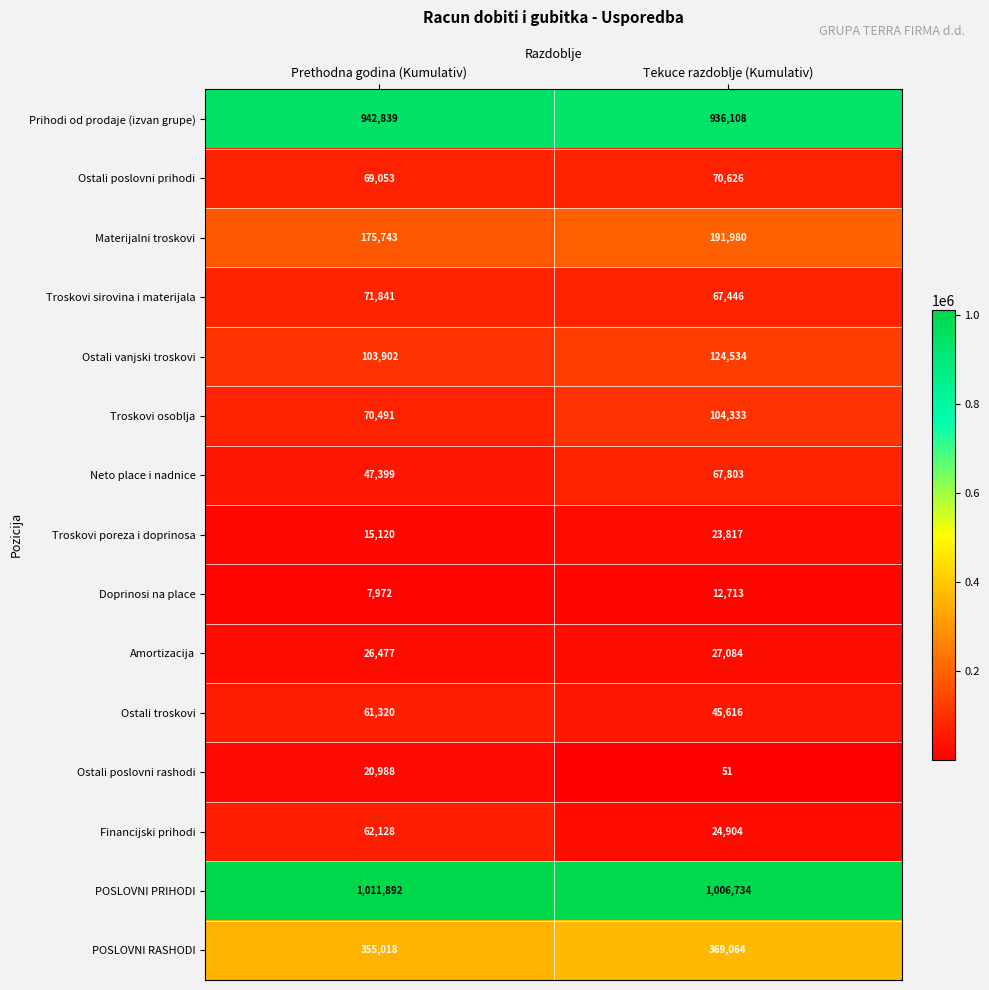

What is the spread (max minus min) of values at Tekuce razdoblje (Kumulativ)?

1006683